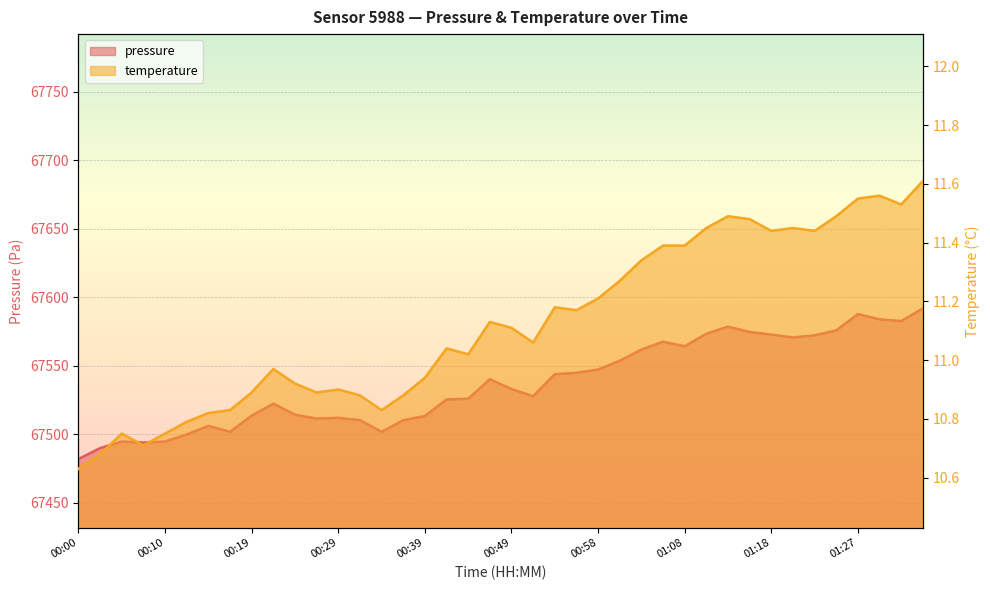

Where is the first local minimum for temperature?

00:07